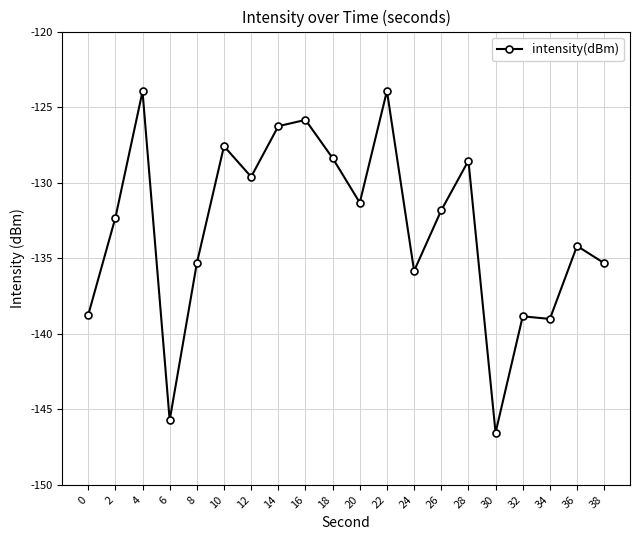

What is the difference between the maximum and minimum values?

22.6